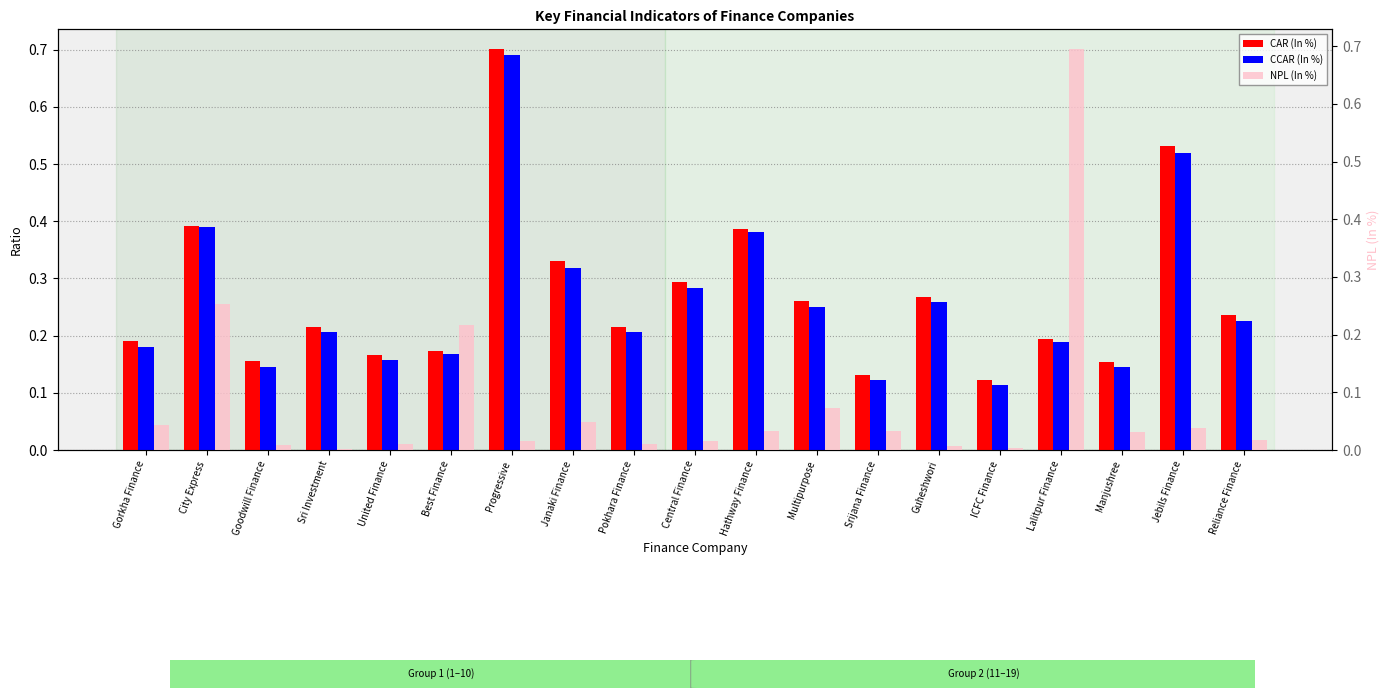

Reading left to right, list all the values displayed in this chart.

CAR (In %): Gorkha Finance=0.2	City Express=0.4	Goodwill Finance=0.2	Sri Investment=0.2	United Finance=0.2	Best Finance=0.2	Progressive=0.7	Janaki Finance=0.3	Pokhara Finance=0.2	Central Finance=0.3	Hathway Finance=0.4	Multipurpose=0.3	Srijana Finance=0.1	Guheshwori=0.3	ICFC Finance=0.1	Lalitpur Finance=0.2	Manjushree=0.2	Jebils Finance=0.5	Reliance Finance=0.2
CCAR (In %): Gorkha Finance=0.2	City Express=0.4	Goodwill Finance=0.1	Sri Investment=0.2	United Finance=0.2	Best Finance=0.2	Progressive=0.7	Janaki Finance=0.3	Pokhara Finance=0.2	Central Finance=0.3	Hathway Finance=0.4	Multipurpose=0.2	Srijana Finance=0.1	Guheshwori=0.3	ICFC Finance=0.1	Lalitpur Finance=0.2	Manjushree=0.1	Jebils Finance=0.5	Reliance Finance=0.2
NPL (In %): Gorkha Finance=0.0	City Express=0.3	Goodwill Finance=0.0	Sri Investment=0.0	United Finance=0.0	Best Finance=0.2	Progressive=0.0	Janaki Finance=0.0	Pokhara Finance=0.0	Central Finance=0.0	Hathway Finance=0.0	Multipurpose=0.1	Srijana Finance=0.0	Guheshwori=0.0	ICFC Finance=0.0	Lalitpur Finance=0.7	Manjushree=0.0	Jebils Finance=0.0	Reliance Finance=0.0